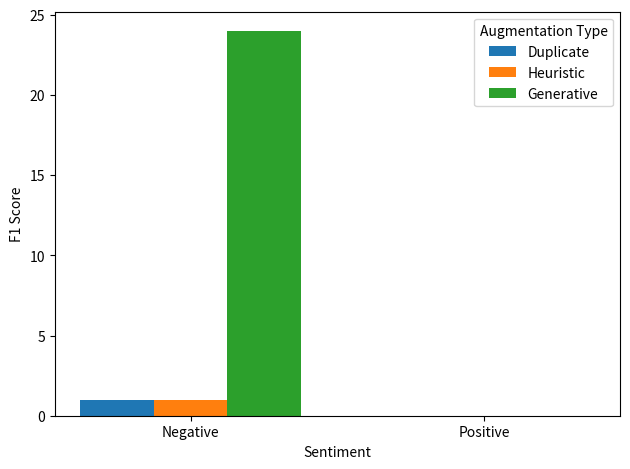

At which category is the sum across all series the highest?

Negative